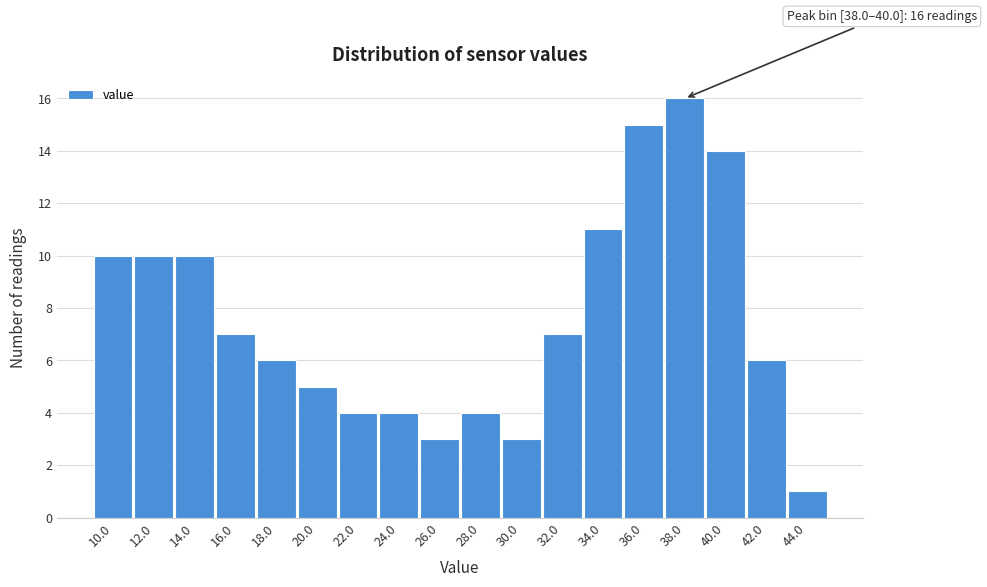

Reading left to right, transcribe all the data shown in this chart.

10	10	10	7	6	5	4	4	3	4	3	7	11	15	16	14	6	1